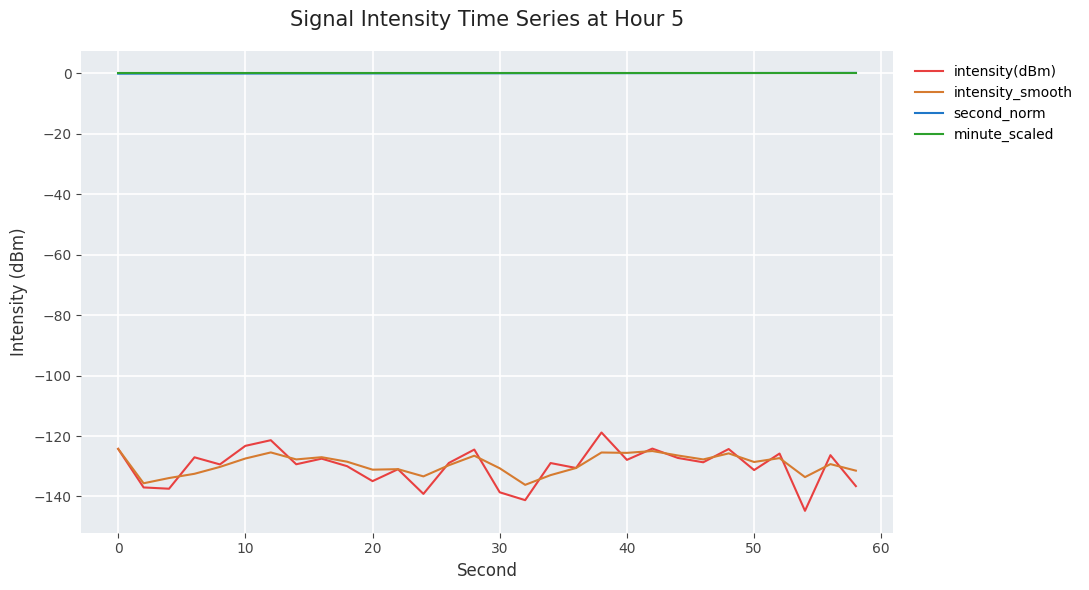

What is the maximum value for intensity_smooth?

-124.3